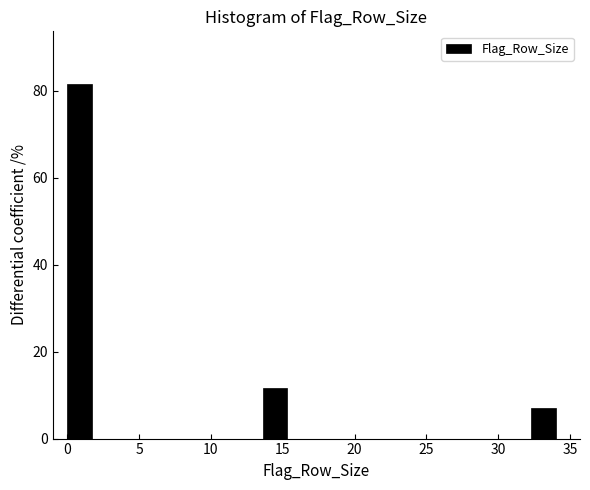

Read against the x-axis, roughly where is the centre of the tallest bar?

1.0